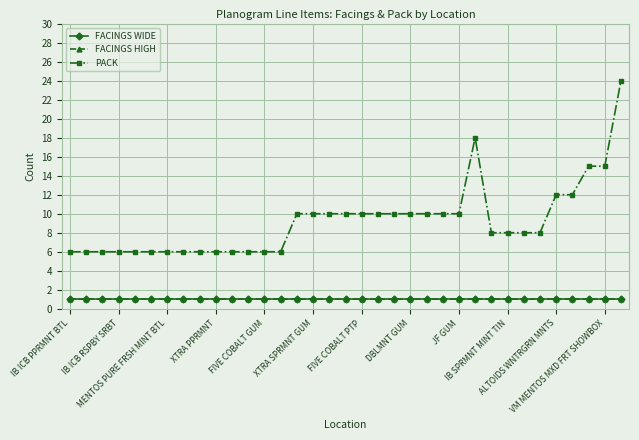

Does the chart have visible grid lines?

Yes